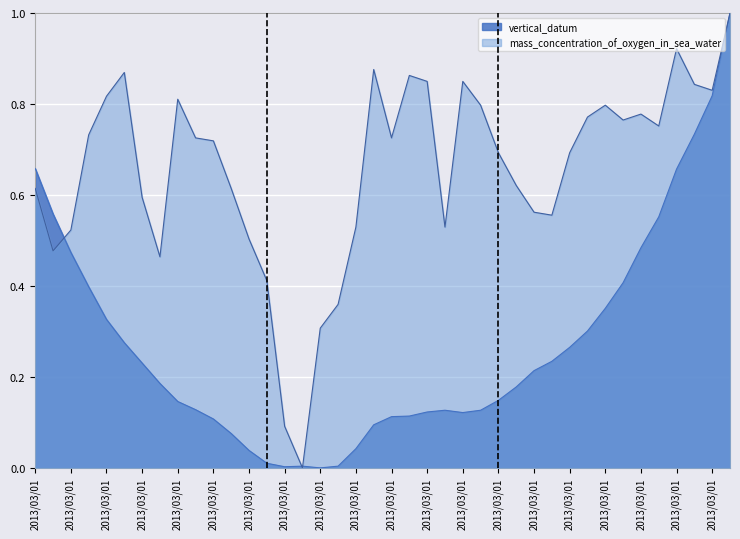

What are all the series names shown in the legend?

vertical_datum, mass_concentration_of_oxygen_in_sea_water